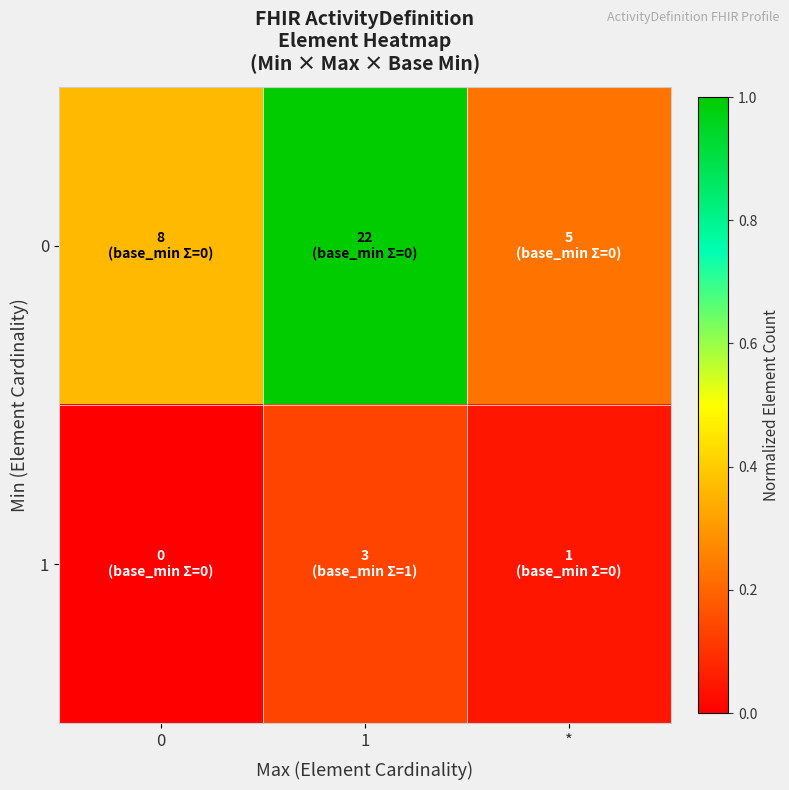

Reading left to right, what are all the values shown in this chart?

0: 0=0.4	1=1.0	*=0.2
1: 0=0.0	1=0.1	*=0.0